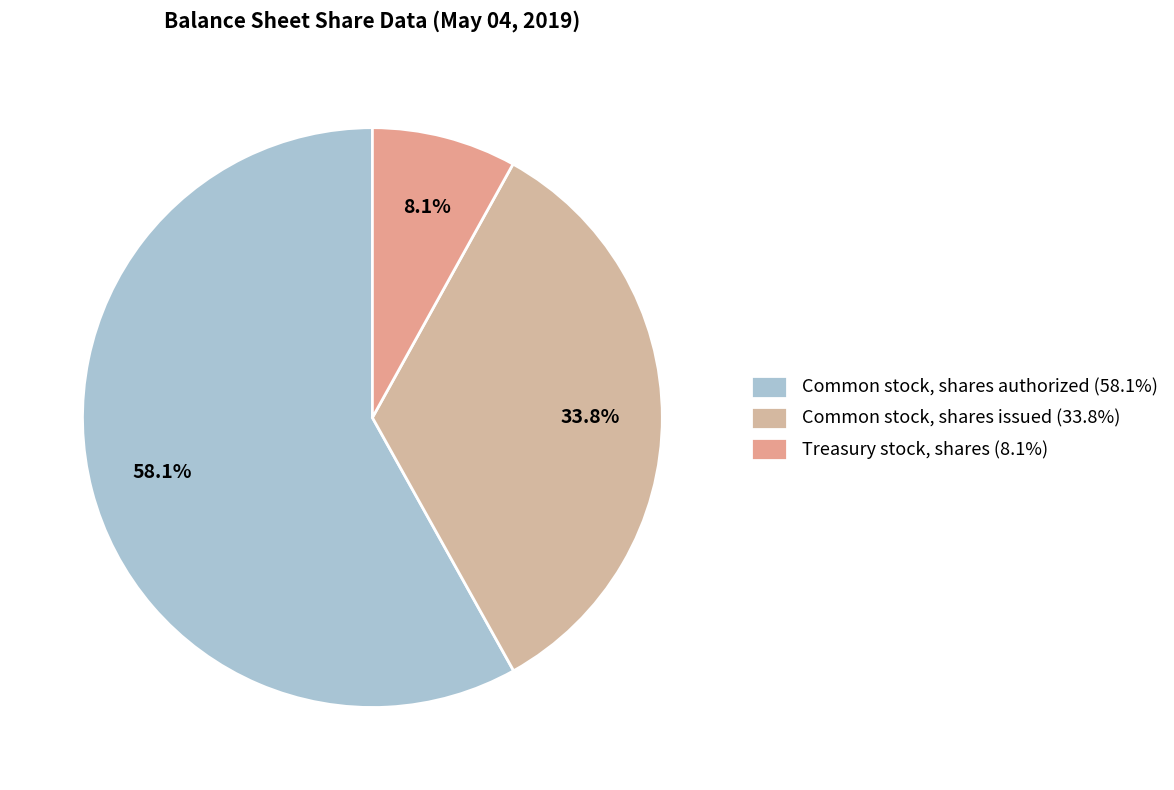

Count the number of slices in the pie.

3